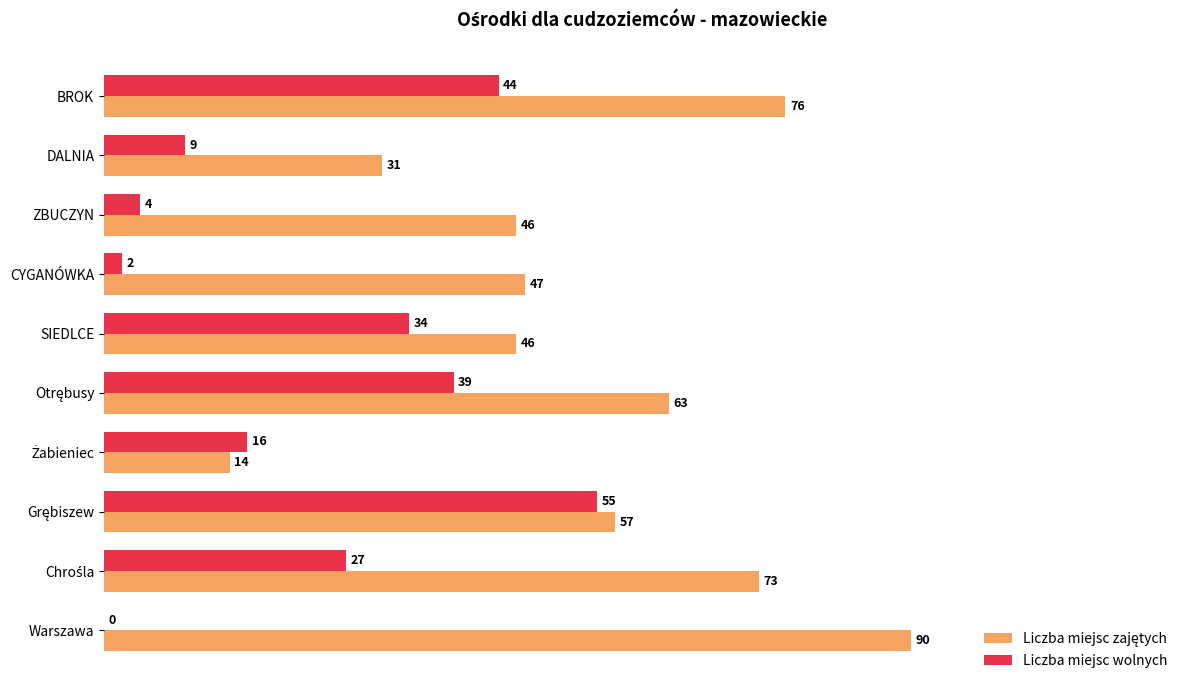

How many categories are shown in the chart?

10